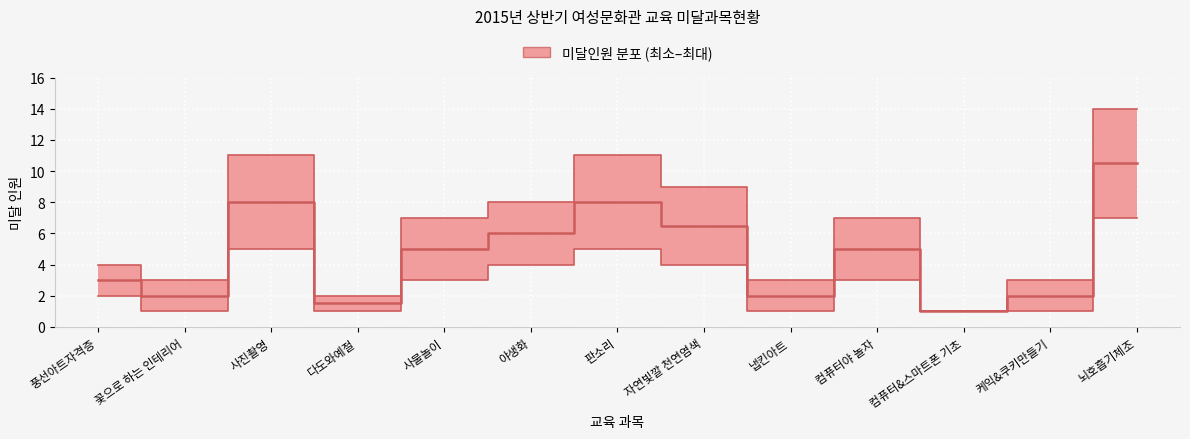

Reading right to left, extract all data points from this chart.

뇌호흡기체조=14	케익&쿠키만들기=3	컴퓨터&스마트폰 기초=1	컴퓨터야 놀자=7	냅킨아트=3	자연빛깔 천연염색=9	판소리=11	야생화=8	사물놀이=7	다도와예절=2	사진촬영=11	꽃으로 하는 인테리어=3	풍선아트자격증=4